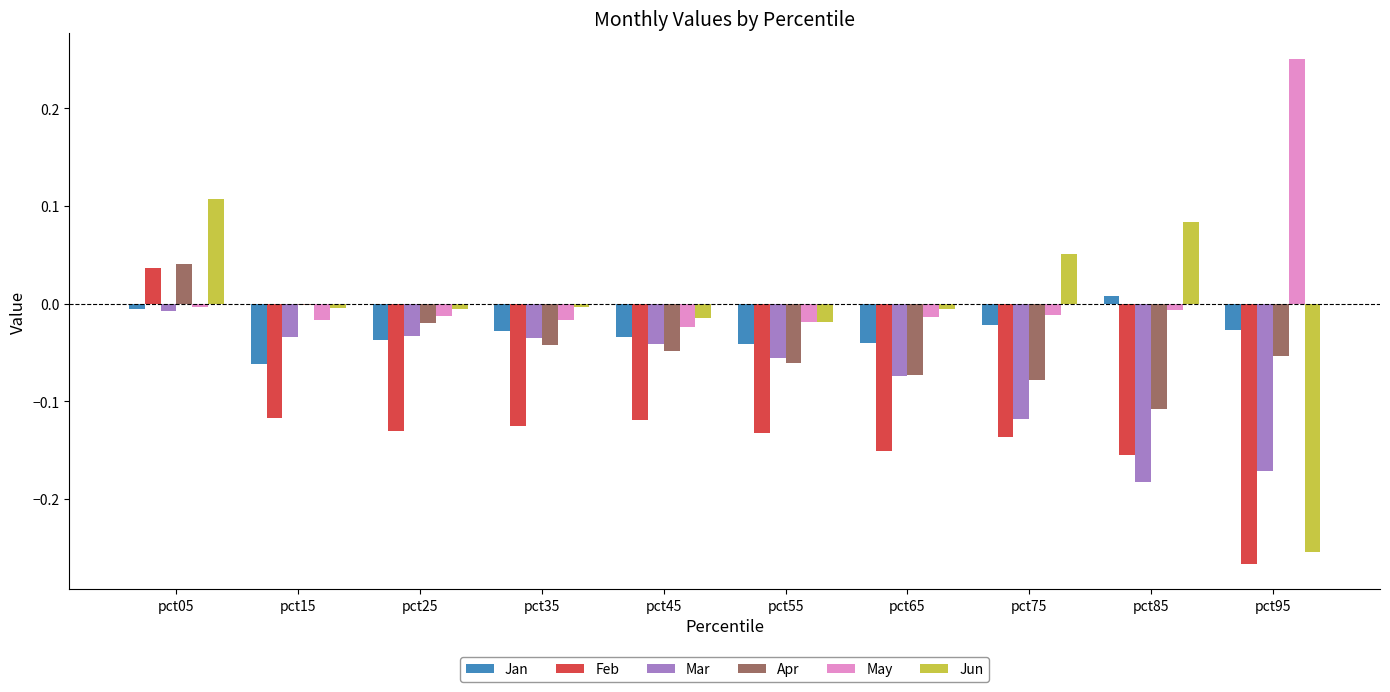

Between pct05 and pct65, which series saw the biggest shift?

Feb